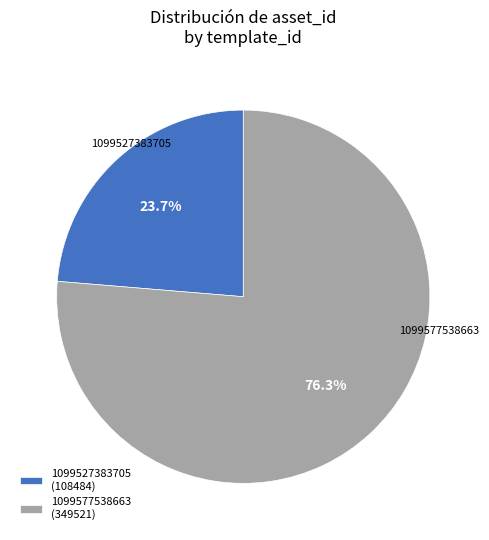

Is the sum of 1099527383705 and 1099577538663 greater than half?

Yes